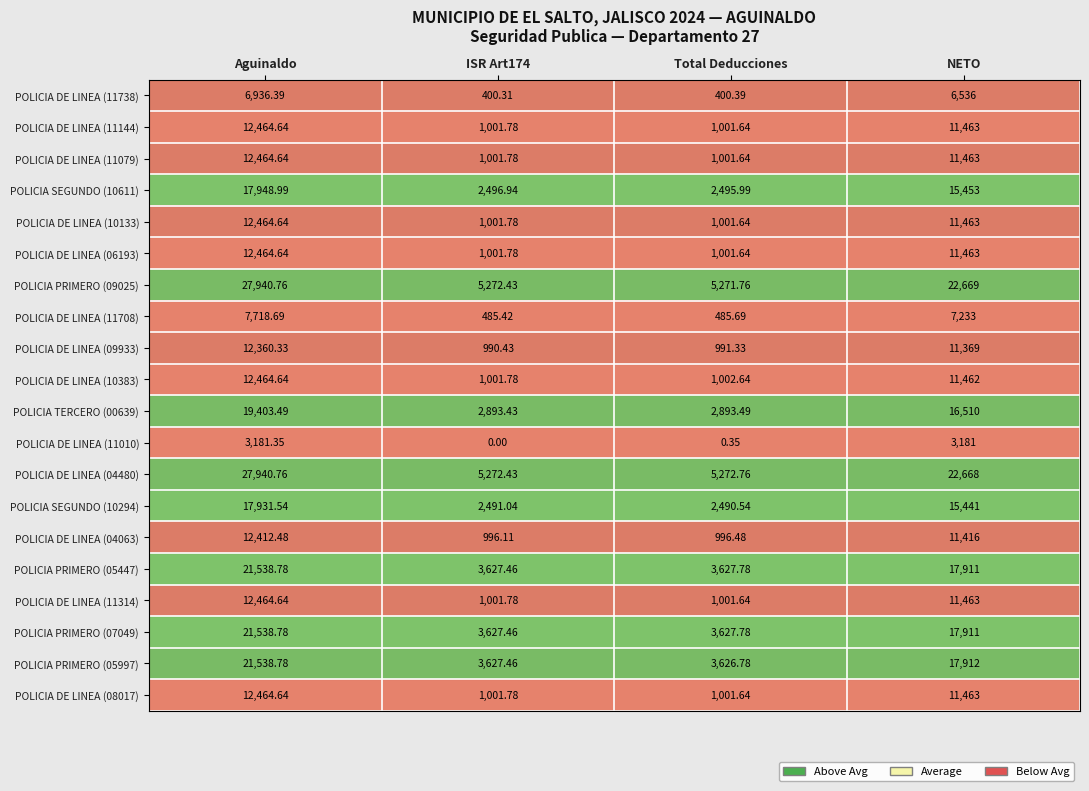

How many series are shown in this chart?

20